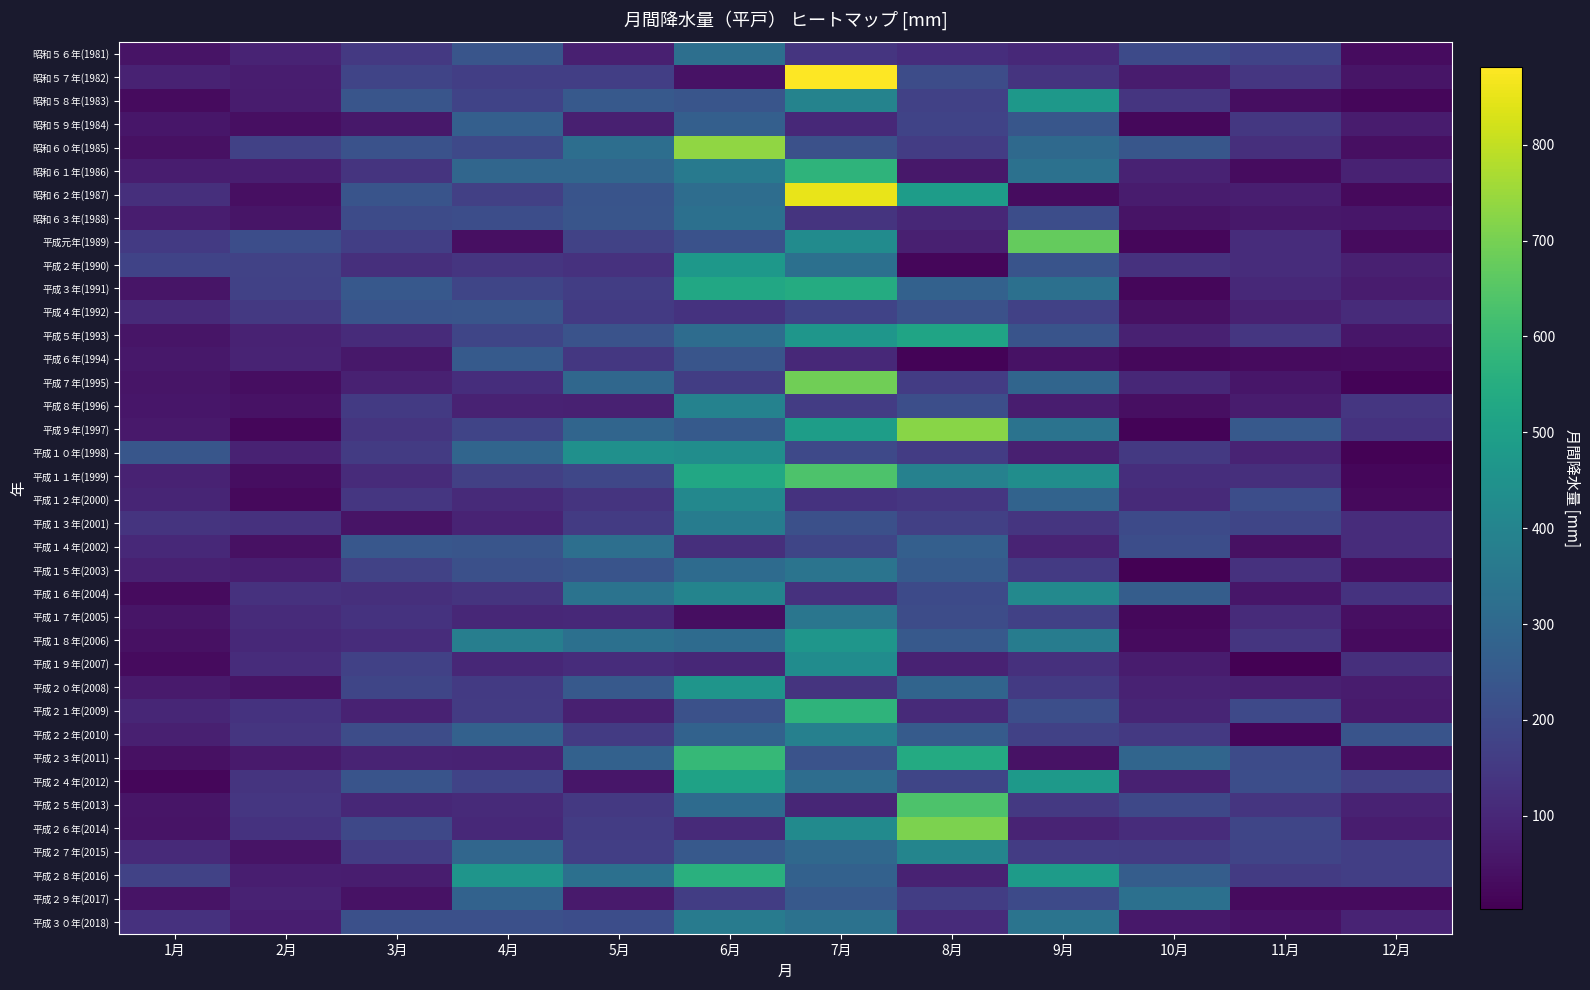

Reading left to right, list all the values displayed in this chart.

昭和５６年(1981): 1月=50.5	2月=92.0	3月=149.5	4月=233.0	5月=81.0	6月=323.0	7月=139.0	8月=119.0	9月=104.5	10月=200.0	11月=181.0	12月=31.5
昭和５７年(1982): 1月=88.5	2月=72.5	3月=182.5	4月=165.0	5月=167.5	6月=44.5	7月=881.0	8月=207.0	9月=135.5	10月=70.0	11月=141.5	12月=52.5
昭和５８年(1983): 1月=29.5	2月=70.5	3月=233.5	4月=178.0	5月=248.5	6月=236.0	7月=397.0	8月=171.5	9月=470.0	10月=137.0	11月=35.0	12月=19.5
昭和５９年(1984): 1月=55.0	2月=37.5	3月=59.0	4月=268.5	5月=78.5	6月=269.0	7月=104.5	8月=178.0	9月=238.0	10月=21.5	11月=144.0	12月=69.5
昭和６０年(1985): 1月=44.0	2月=173.5	3月=223.0	4月=195.5	5月=320.0	6月=734.0	7月=222.0	8月=159.5	9月=301.5	10月=238.5	11月=120.0	12月=40.0
昭和６１年(1986): 1月=73.5	2月=76.0	3月=136.0	4月=292.0	5月=292.5	6月=362.5	7月=574.0	8月=58.5	9月=330.0	10月=86.5	11月=31.0	12月=88.0
昭和６２年(1987): 1月=121.0	2月=40.5	3月=229.5	4月=170.0	5月=232.0	6月=318.5	7月=852.5	8月=488.0	9月=31.5	10月=69.0	11月=77.5	12月=24.0
昭和６３年(1988): 1月=73.5	2月=53.0	3月=202.0	4月=210.0	5月=236.0	6月=325.5	7月=134.0	8月=100.0	9月=211.5	10月=50.0	11月=60.5	12月=56.0
平成元年(1989): 1月=152.5	2月=209.0	3月=165.0	4月=39.5	5月=174.5	6月=225.0	7月=427.5	8月=80.5	9月=672.0	10月=20.0	11月=113.5	12月=30.0
平成２年(1990): 1月=181.0	2月=175.0	3月=121.5	4月=138.0	5月=128.5	6月=470.5	7月=328.0	8月=17.5	9月=230.0	10月=129.5	11月=114.0	12月=78.5
平成３年(1991): 1月=53.0	2月=172.0	3月=245.5	4月=186.0	5月=161.0	6月=530.5	7月=542.0	8月=276.5	9月=327.0	10月=17.5	11月=102.5	12月=69.0
平成４年(1992): 1月=107.5	2月=150.0	3月=229.5	4月=236.0	5月=152.0	6月=130.0	7月=181.0	8月=221.0	9月=174.0	10月=41.5	11月=83.5	12月=111.5
平成５年(1993): 1月=52.5	2月=88.5	3月=109.5	4月=185.0	5月=228.5	6月=315.0	7月=464.5	8月=515.5	9月=231.0	10月=85.0	11月=140.5	12月=57.0
平成６年(1994): 1月=59.0	2月=90.5	3月=60.5	4月=252.0	5月=146.0	6月=236.0	7月=103.0	8月=13.0	9月=44.5	10月=22.0	11月=29.5	12月=31.5
平成７年(1995): 1月=53.0	2月=36.5	3月=85.0	4月=118.0	5月=295.0	6月=163.5	7月=690.0	8月=157.5	9月=291.0	10月=100.0	11月=56.0	12月=10.0
平成８年(1996): 1月=55.0	2月=47.0	3月=150.5	4月=88.5	5月=84.0	6月=393.5	7月=160.5	8月=214.0	9月=73.5	10月=39.0	11月=70.0	12月=142.5
平成９年(1997): 1月=62.0	2月=20.0	3月=140.0	4月=182.5	5月=289.0	6月=250.0	7月=490.5	8月=724.5	9月=337.0	10月=10.0	11月=247.5	12月=130.5
平成１０年(1998): 1月=237.5	2月=88.5	3月=154.0	4月=288.0	5月=443.0	6月=434.5	7月=197.0	8月=159.0	9月=78.5	10月=149.0	11月=91.5	12月=9.5
平成１１年(1999): 1月=88.0	2月=35.5	3月=111.0	4月=168.5	5月=191.0	6月=530.0	7月=636.5	8月=390.0	9月=434.5	10月=118.5	11月=121.5	12月=19.5
平成１２年(2000): 1月=93.5	2月=27.0	3月=142.0	4月=107.0	5月=136.5	6月=412.0	7月=132.0	8月=142.0	9月=283.0	10月=106.0	11月=210.5	12月=24.5
平成１３年(2001): 1月=135.5	2月=126.5	3月=48.0	4月=90.0	5月=154.5	6月=371.0	7月=219.0	8月=170.5	9月=137.5	10月=198.5	11月=187.0	12月=113.5
平成１４年(2002): 1月=104.5	2月=43.5	3月=242.0	4月=236.0	5月=325.0	6月=122.0	7月=185.5	8月=268.5	9月=91.5	10月=210.5	11月=43.5	12月=114.5
平成１５年(2003): 1月=82.5	2月=77.0	3月=176.5	4月=219.0	5月=229.5	6月=310.5	7月=341.5	8月=251.5	9月=153.0	10月=4.0	11月=127.5	12月=36.0
平成１６年(2004): 1月=28.0	2月=127.5	3月=122.5	4月=135.5	5月=338.0	6月=399.5	7月=126.5	8月=198.5	9月=417.5	10月=262.5	11月=55.0	12月=133.0
平成１７年(2005): 1月=54.0	2月=111.0	3月=133.0	4月=100.5	5月=102.5	6月=35.0	7月=348.0	8月=205.5	9月=171.5	10月=22.5	11月=109.5	12月=39.5
平成１８年(2006): 1月=41.0	2月=103.5	3月=113.0	4月=379.5	5月=327.5	6月=310.5	7月=466.0	8月=247.0	9月=371.0	10月=30.0	11月=140.0	12月=30.0
平成１９年(2007): 1月=28.5	2月=114.0	3月=173.0	4月=100.5	5月=114.5	6月=102.0	7月=431.5	8月=87.5	9月=125.0	10月=69.5	11月=3.0	12月=120.0
平成２０年(2008): 1月=66.0	2月=48.5	3月=185.0	4月=151.0	5月=249.0	6月=461.5	7月=135.5	8月=286.0	9月=151.0	10月=88.0	11月=78.5	12月=71.5
平成２１年(2009): 1月=96.5	2月=130.0	3月=88.0	4月=155.5	5月=81.5	6月=222.0	7月=574.0	8月=107.5	9月=212.5	10月=93.5	11月=198.0	12月=67.5
平成２２年(2010): 1月=79.5	2月=137.0	3月=206.0	4月=275.5	5月=154.5	6月=280.0	7月=385.0	8月=253.5	9月=171.5	10月=148.0	11月=19.0	12月=229.5
平成２３年(2011): 1月=43.5	2月=66.0	3月=92.0	4月=85.5	5月=277.0	6月=591.0	7月=226.5	8月=540.5	9月=46.5	10月=289.0	11月=203.5	12月=37.5
平成２４年(2012): 1月=18.0	2月=133.5	3月=230.0	4月=180.5	5月=55.0	6月=507.5	7月=317.0	8月=186.0	9月=476.0	10月=84.0	11月=211.5	12月=168.0
平成２５年(2013): 1月=52.5	2月=141.0	3月=101.0	4月=108.0	5月=148.5	6月=309.0	7月=97.0	8月=635.5	9月=149.5	10月=194.5	11月=139.5	12月=88.0
平成２６年(2014): 1月=51.0	2月=132.5	3月=193.5	4月=104.0	5月=160.5	6月=107.5	7月=422.5	8月=707.0	9月=92.0	10月=114.5	11月=185.5	12月=74.5
平成２７年(2015): 1月=106.0	2月=48.5	3月=159.0	4月=294.0	5月=165.0	6月=249.0	7月=299.5	8月=403.0	9月=160.5	10月=155.5	11月=184.0	12月=167.5
平成２８年(2016): 1月=177.0	2月=77.0	3月=72.0	4月=459.5	5月=328.0	6月=561.5	7月=274.5	8月=86.5	9月=485.0	10月=261.5	11月=157.0	12月=166.5
平成２９年(2017): 1月=48.5	2月=88.0	3月=45.5	4月=279.0	5月=68.0	6月=161.0	7月=248.5	8月=161.5	9月=199.5	10月=326.5	11月=29.0	12月=30.0
平成３０年(2018): 1月=127.0	2月=77.0	3月=218.5	4月=217.0	5月=211.5	6月=367.0	7月=335.5	8月=112.0	9月=341.0	10月=59.0	11月=46.5	12月=90.5